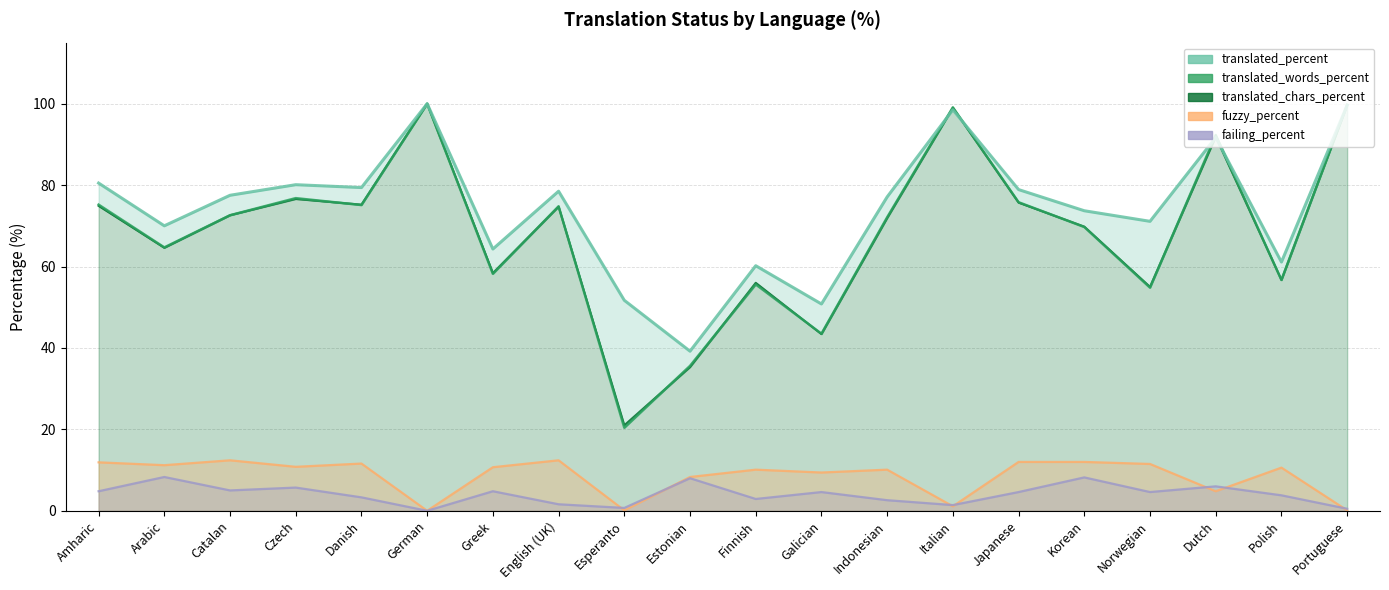

Is it true that translated_chars_percent equals 75.7 at Japanese?

True